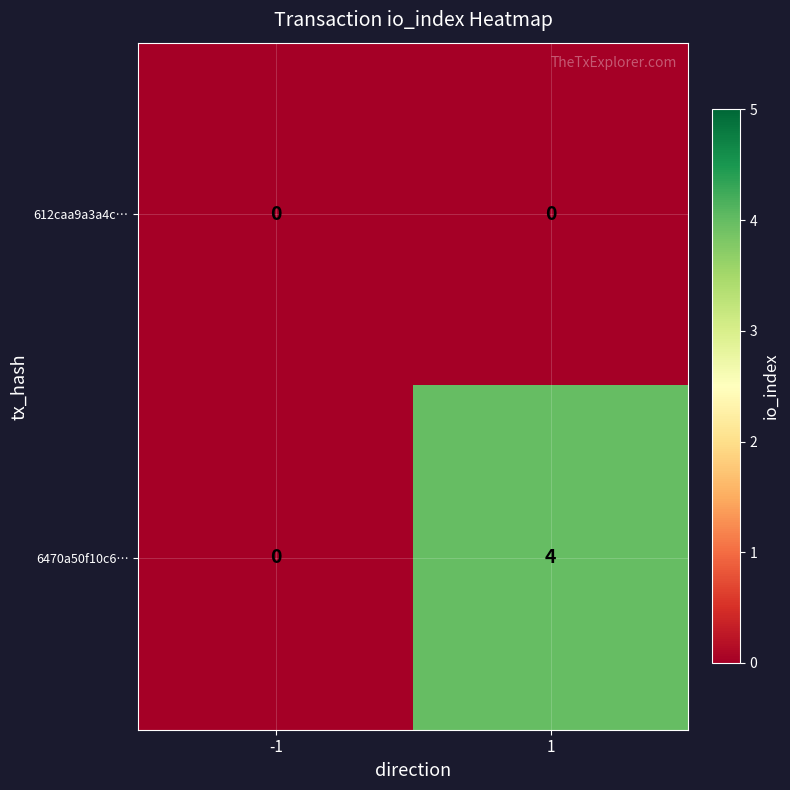

Reading right to left, extract all data points from this chart.

612caa9a3a4c…: 1=0	-1=0
6470a50f10c6…: 1=4	-1=0